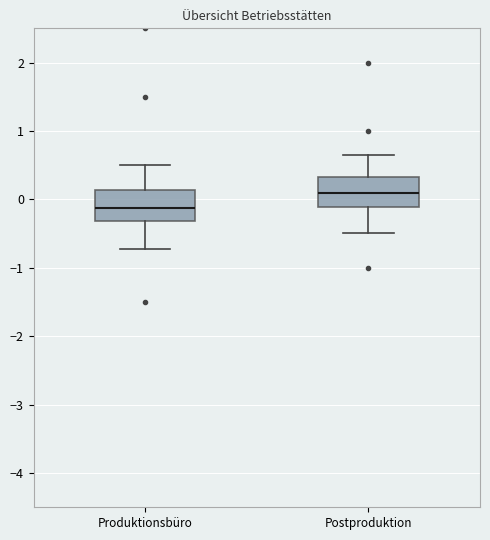

Reading left to right, transcribe this box plot: for each box, give where its median line is, the range the box spans, and where its two whiskers end, as read against the y-axis. The values are not printed on the chart, so give them approximately, as read against the axis.

Produktionsbüro: median -0.1, box -0.3 to 0.1, whiskers -0.7 to 0.5
Postproduktion: median 0.1, box -0.1 to 0.3, whiskers -0.5 to 0.7